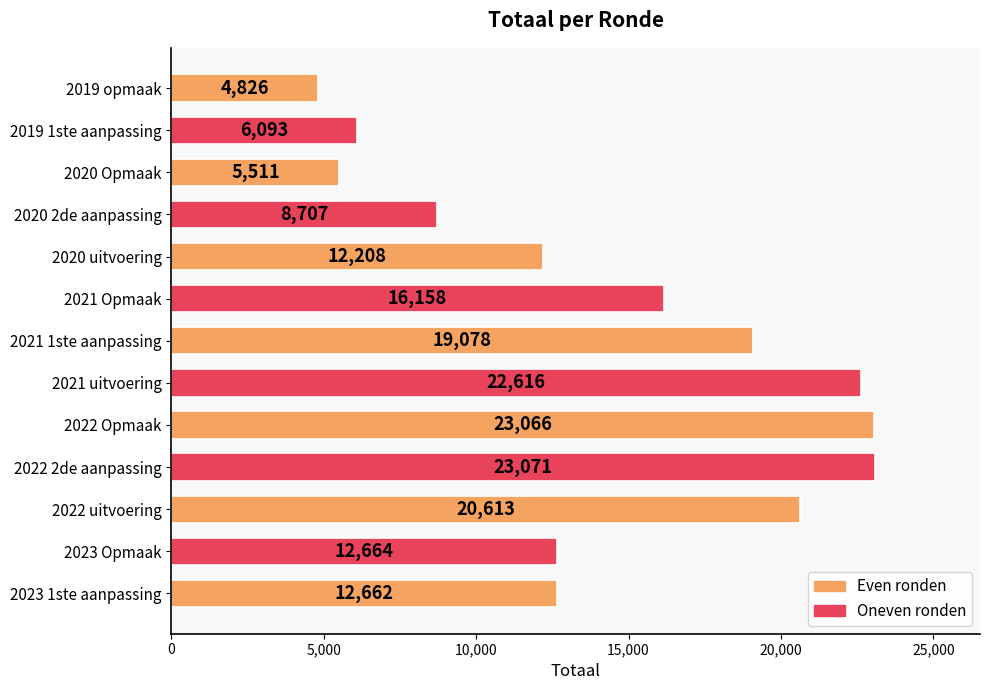

Is it true that the value at 2023 Opmaak is 12664?

True